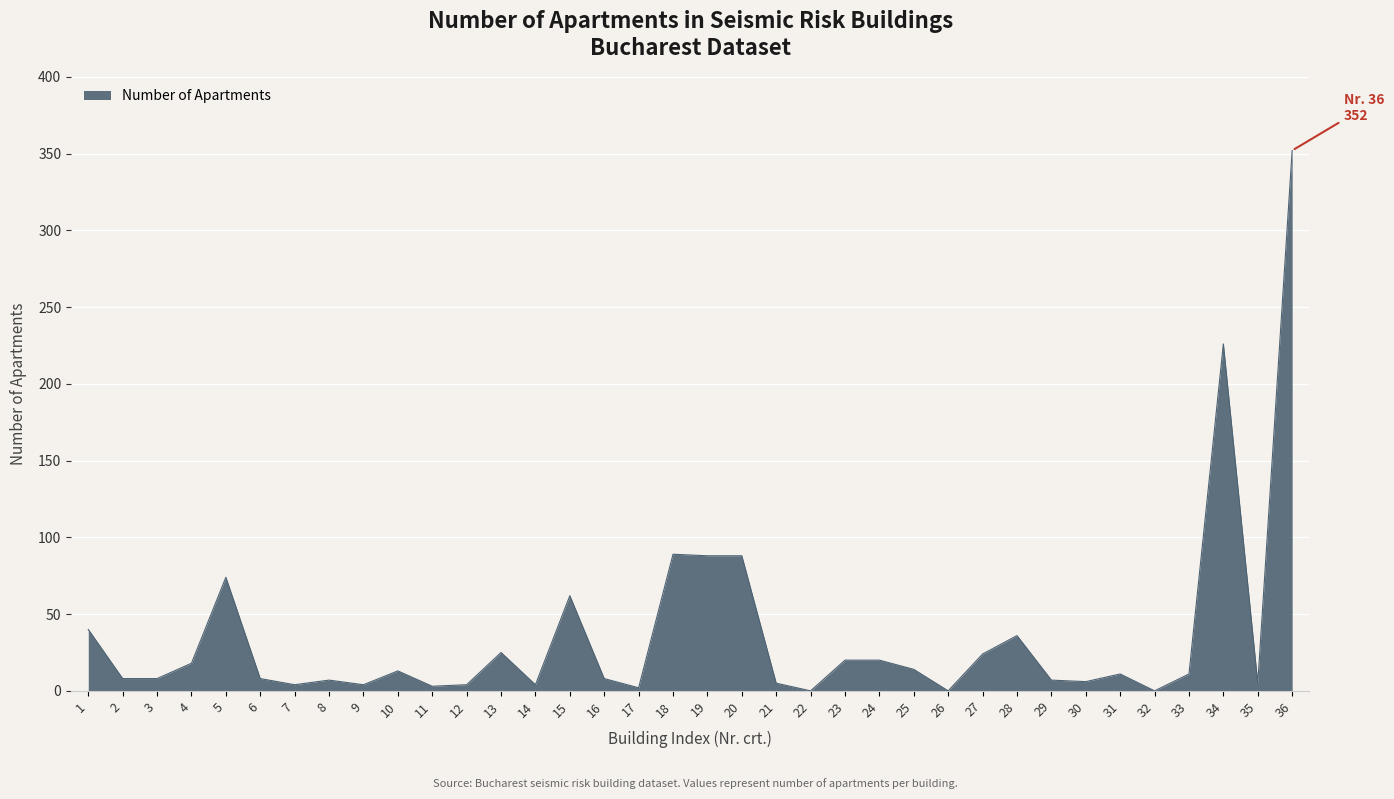

What is the difference between the maximum and minimum values?

352